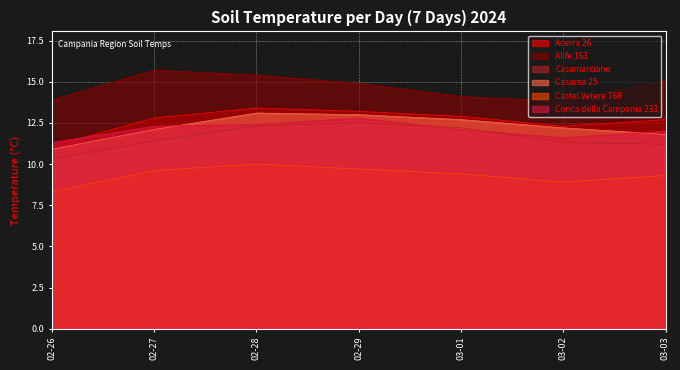

True or false: Conca della Campania 233 and Castel Vetere 769 intersect in this chart.

False